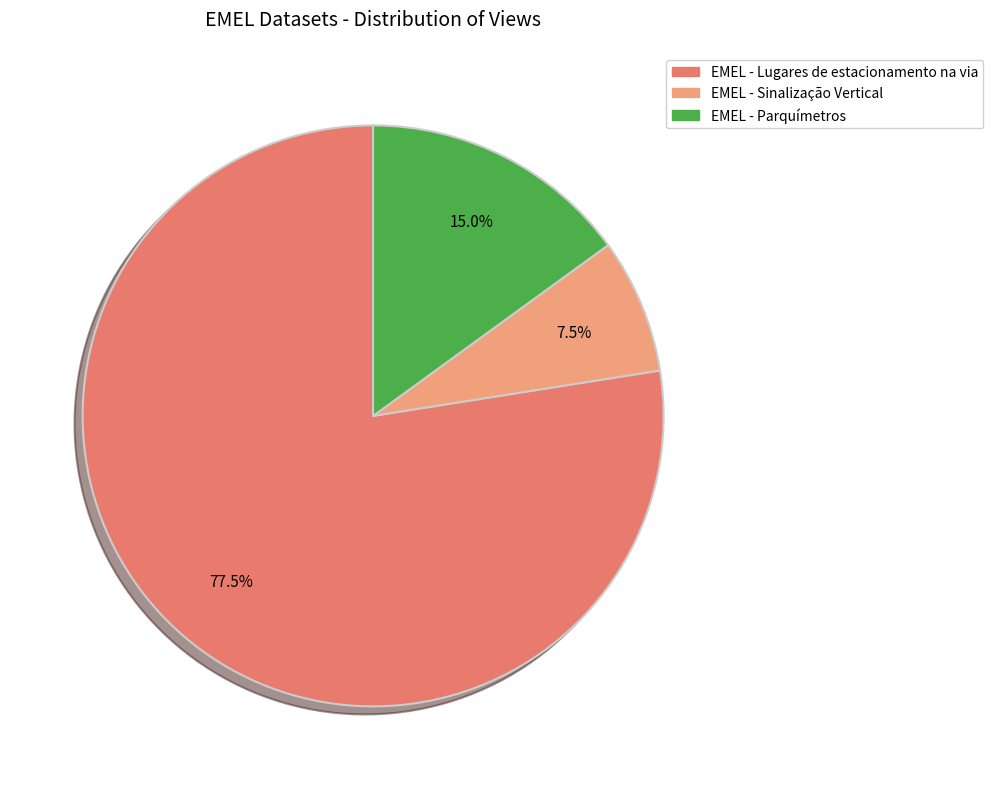

Is there any slice that represents more than half of the pie?

Yes